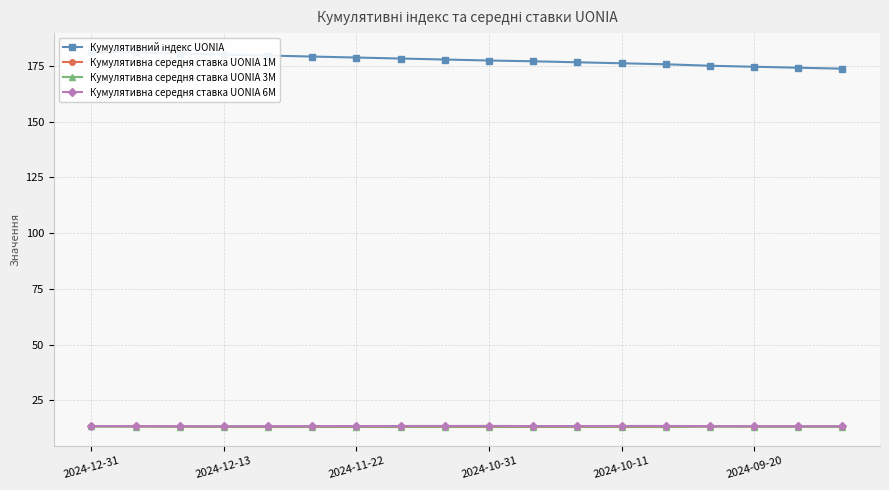

Is it true that Кумулятивна середня ставка UONIA 1M equals 8.6 at 7?

False